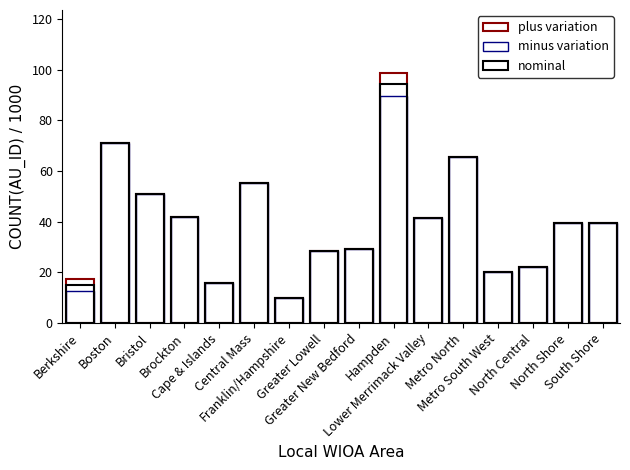

Where is nominal nearest to the value 51?

Bristol